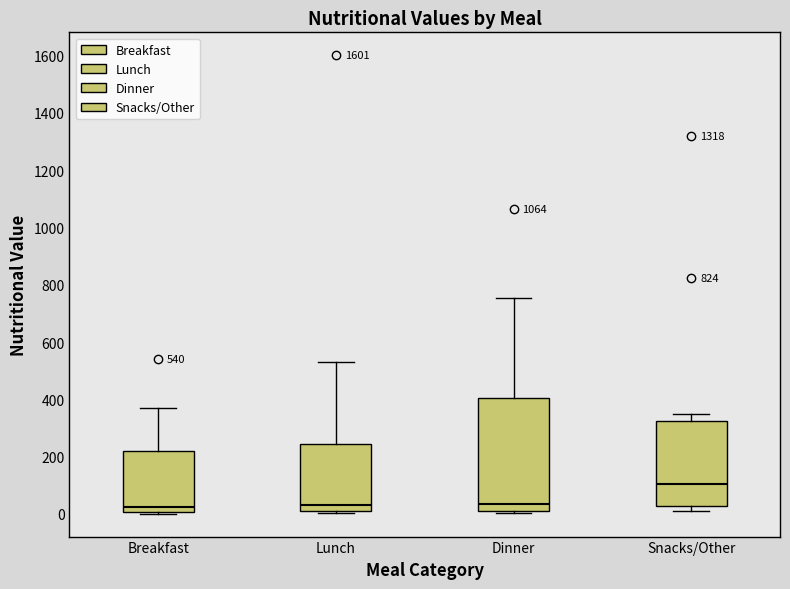

Which box is the tallest, from its lower edge to its upper edge?

Dinner